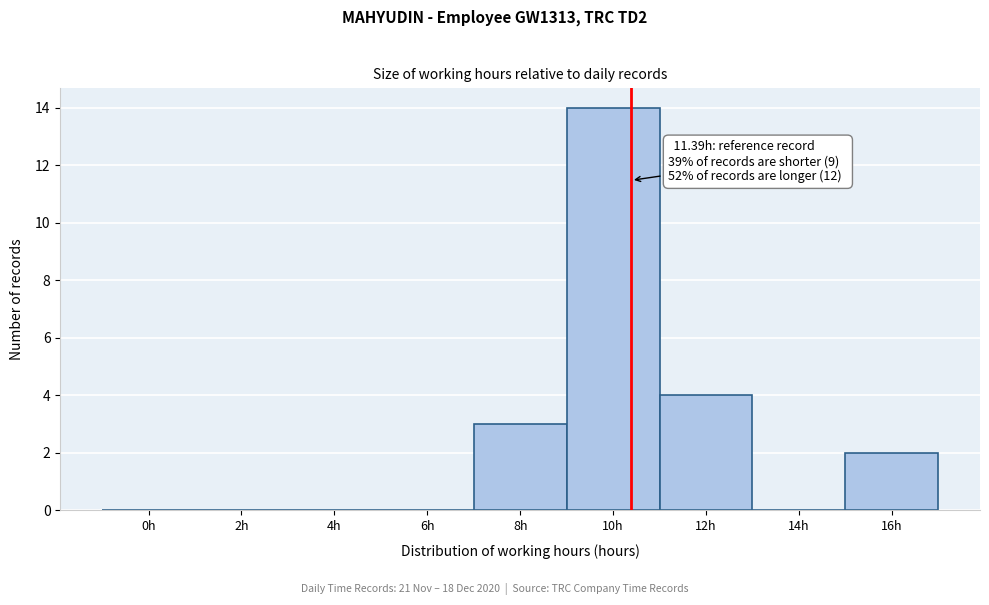

Reading right to left, transcribe all the data shown in this chart.

16h=2	14h=0	12h=4	10h=14	8h=3	6h=0	4h=0	2h=0	0h=0